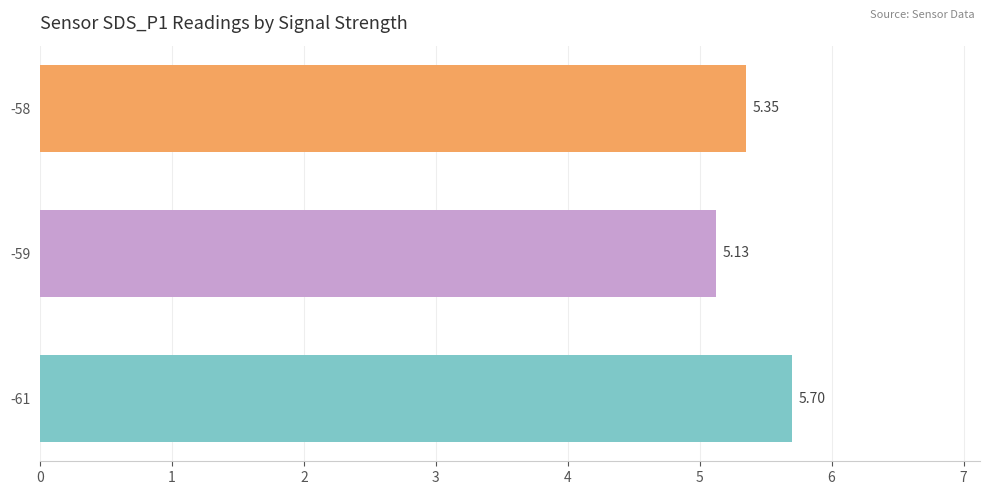

How many values are between 5 and 6?

3